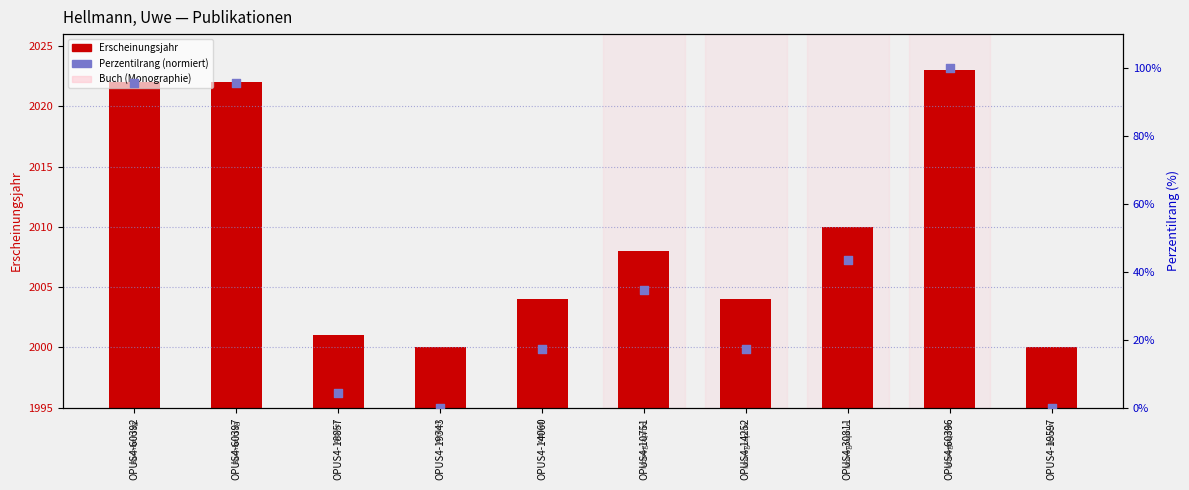

At which category is the sum across all series the highest?

OPUS4-60396